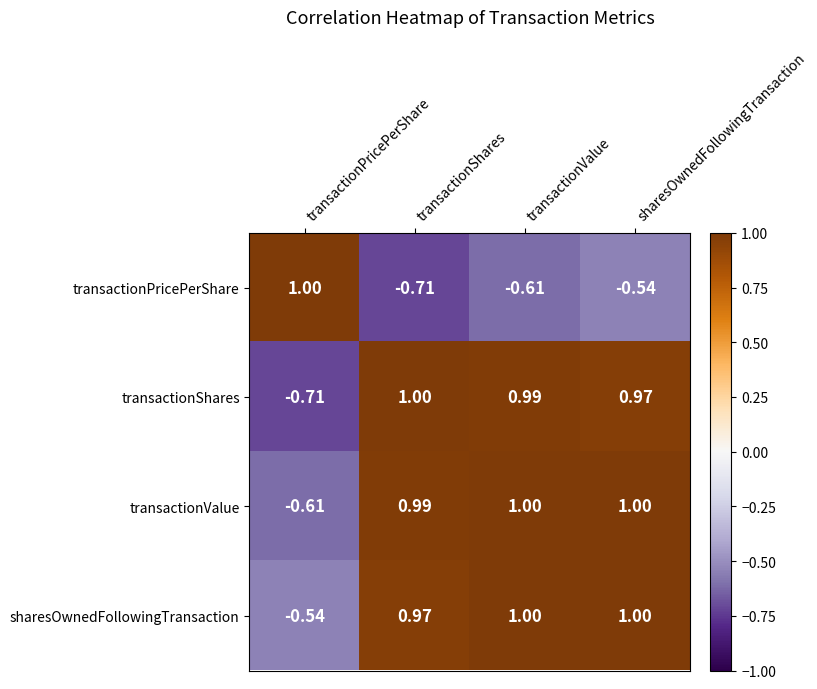

At which category is the sum across all series the highest?

sharesOwnedFollowingTransaction